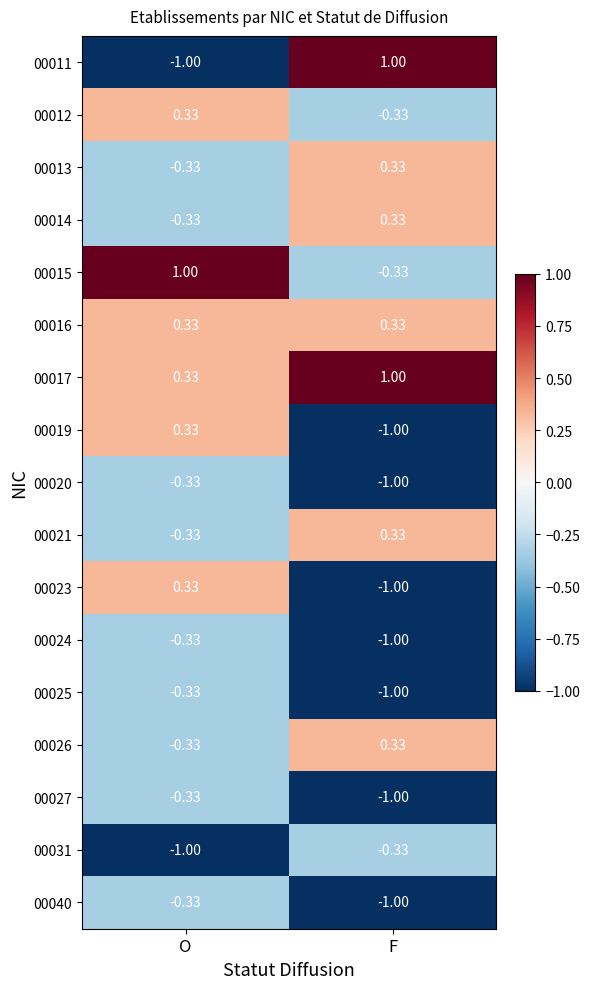

Is the value of 00021 at O greater than the value of 00014 at F?

No